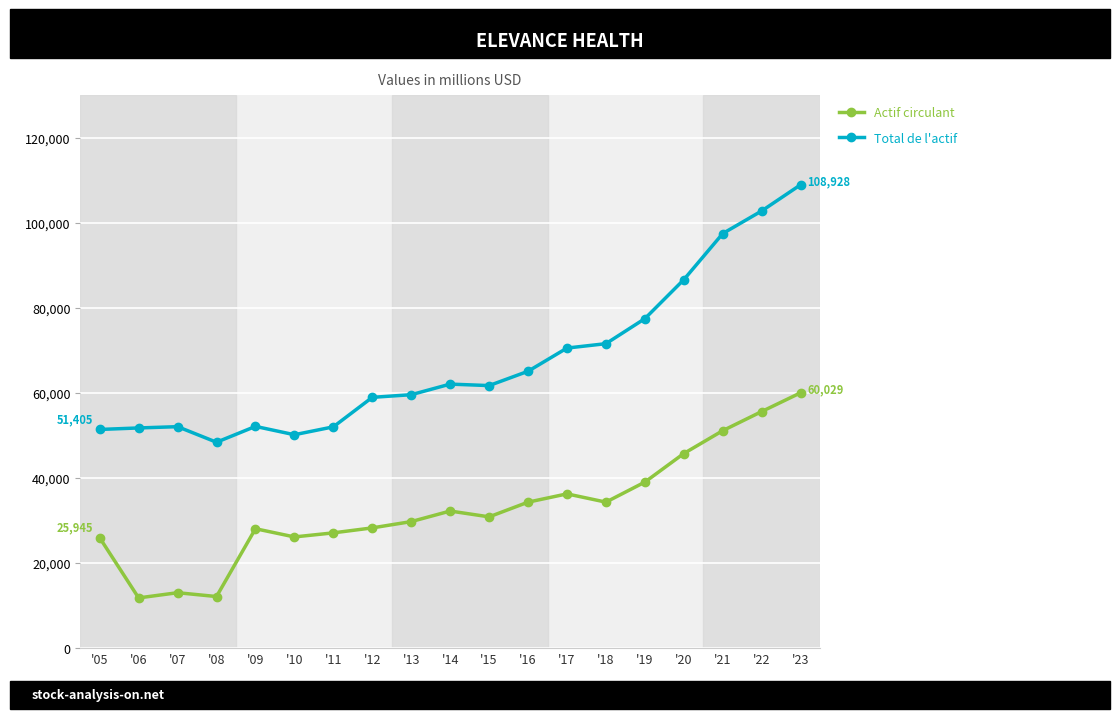

What is the maximum value shown in the chart?

108928